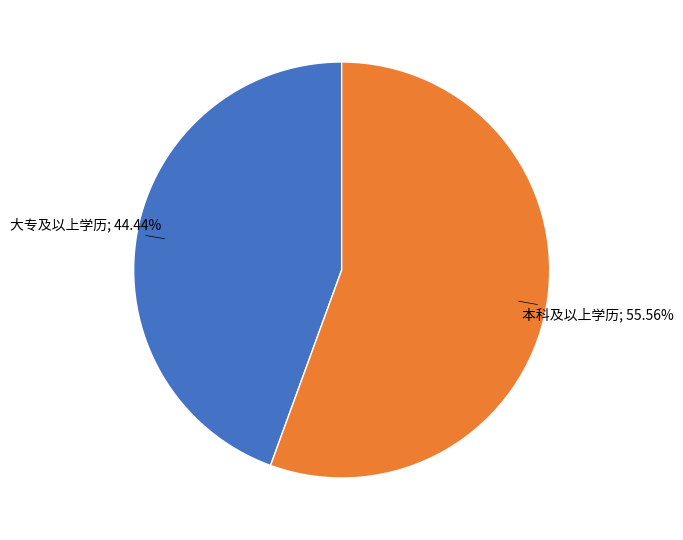

Is there any slice that represents more than half of the pie?

Yes